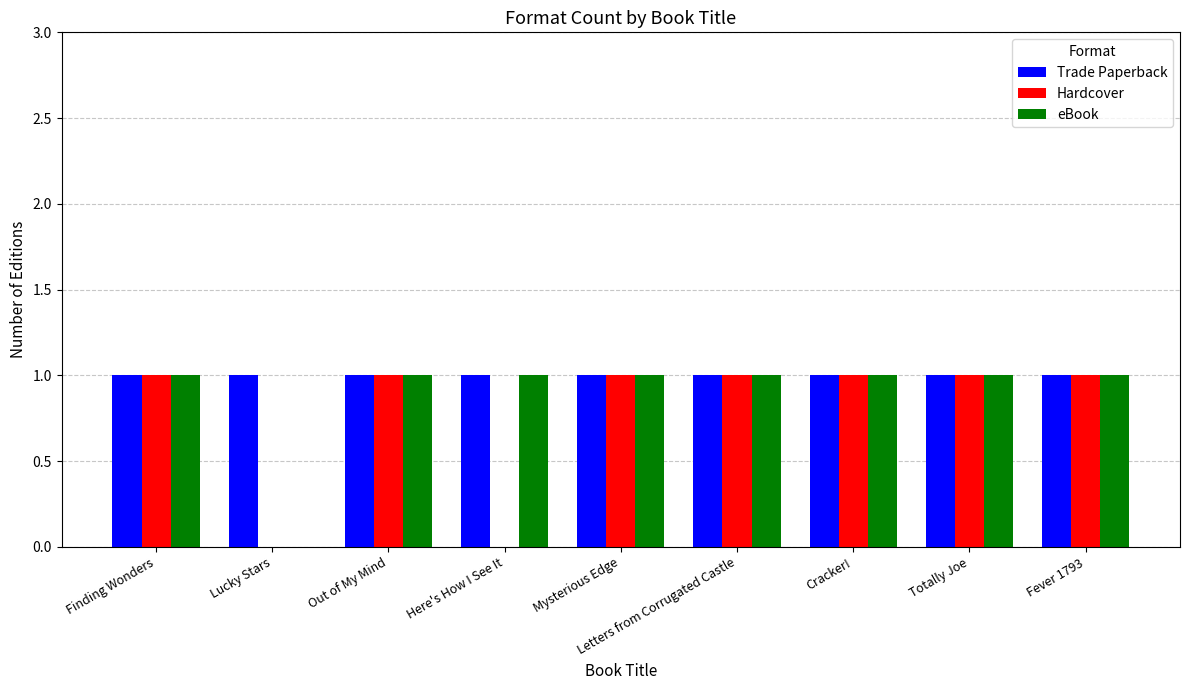

How many categories are shown in the chart?

9